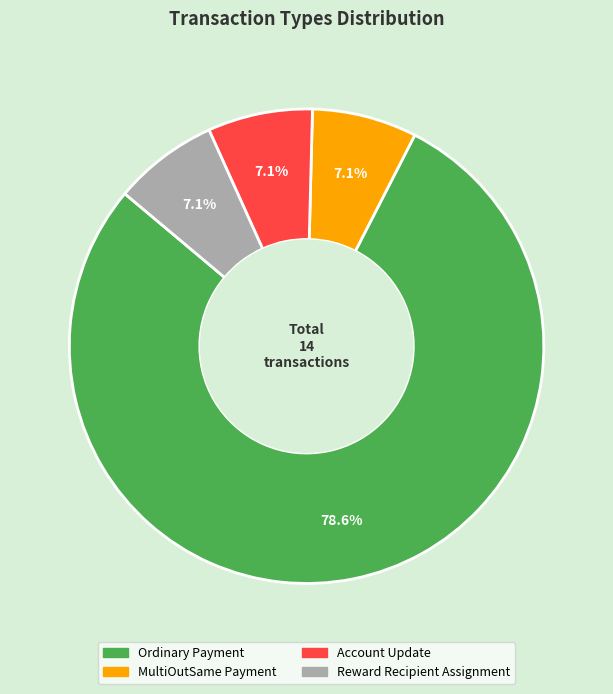

Combined, do Reward Recipient Assignment and Account Update account for over 50%?

No